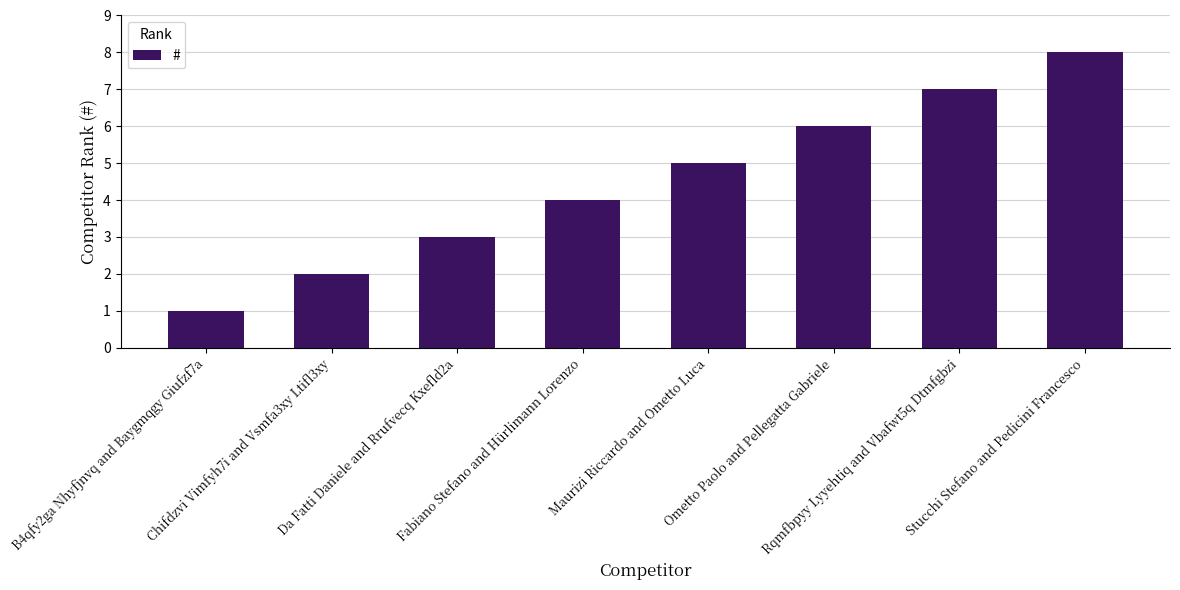

What position from the left is Maurizi Riccardo and Ometto Luca?

5